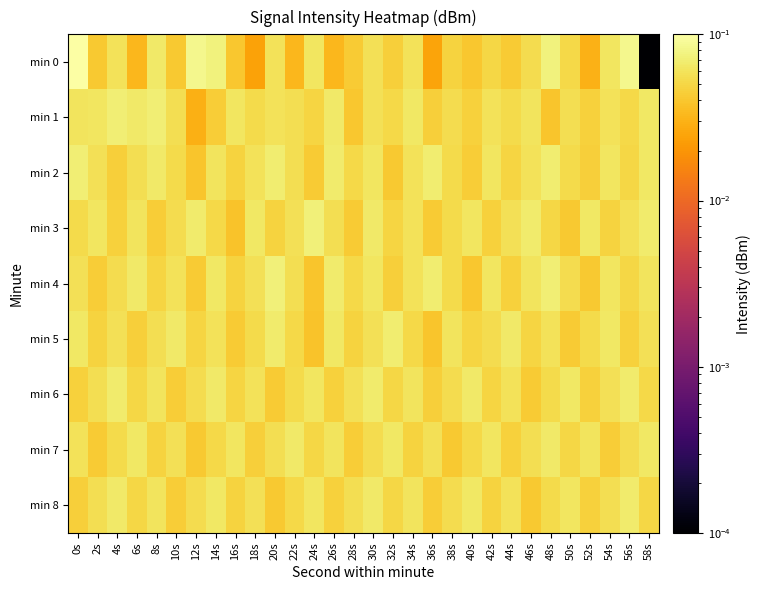

At which category is the sum across all series the highest?

0s